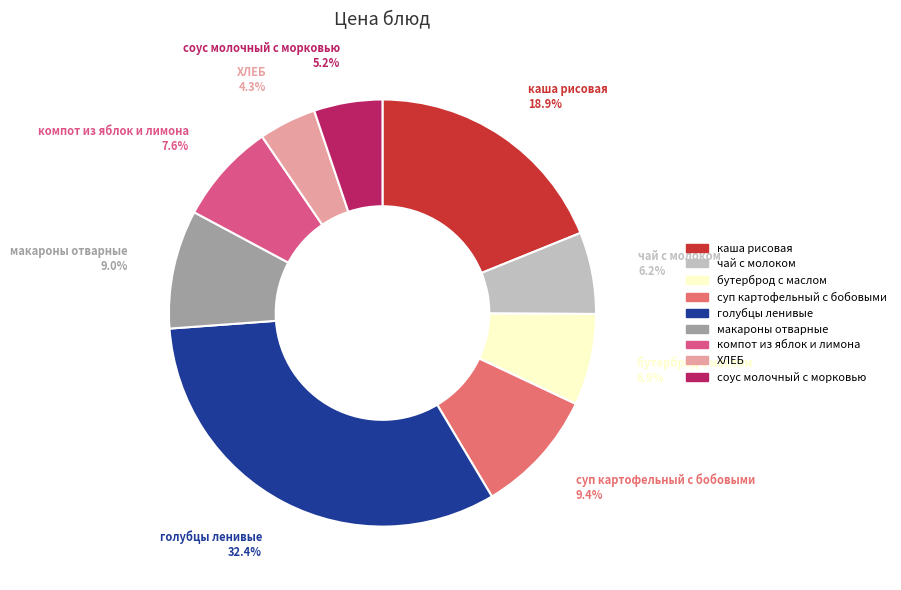

Which category has the biggest portion of the pie?

голубцы ленивые